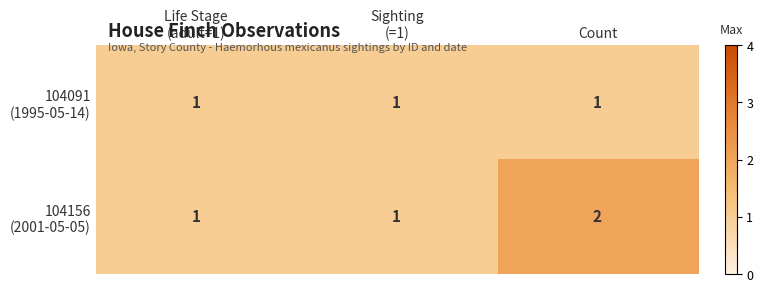

How many data points does each series have?

3